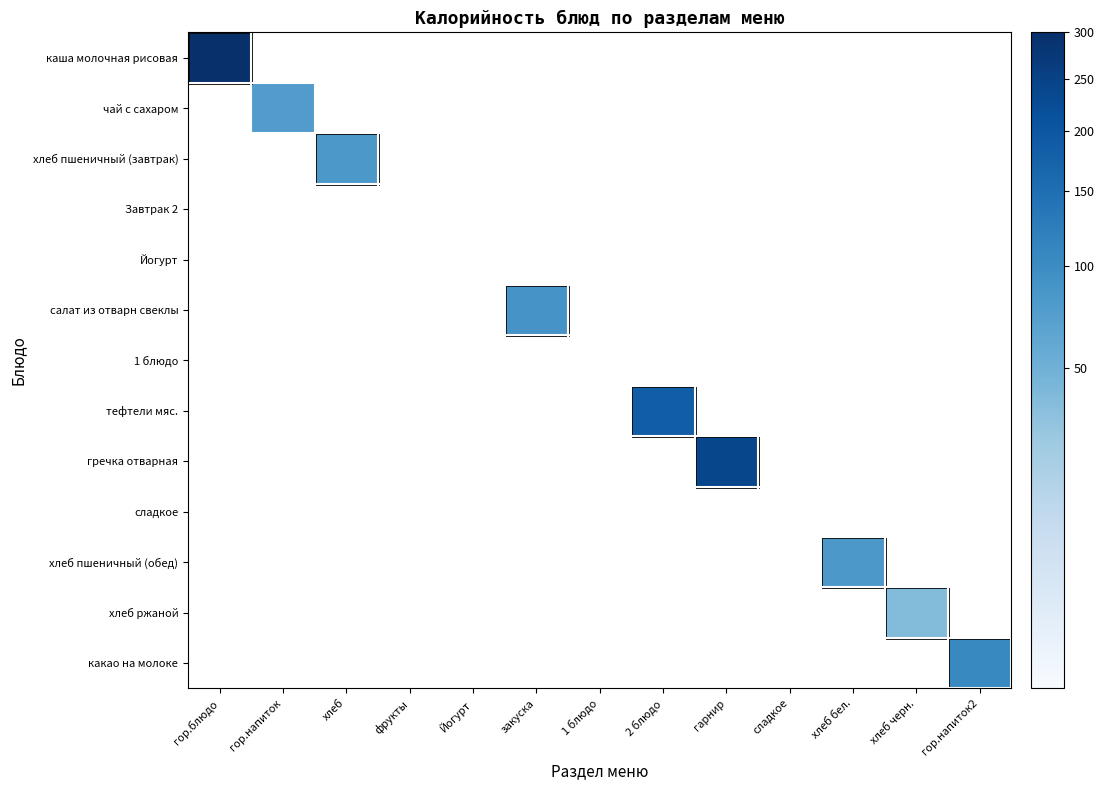

What is the greatest value displayed?

298.0